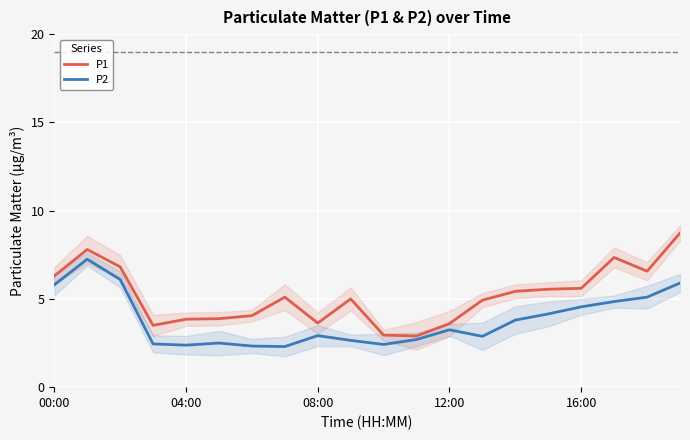

Is it true that P2 equals 2.6 at 17?

False